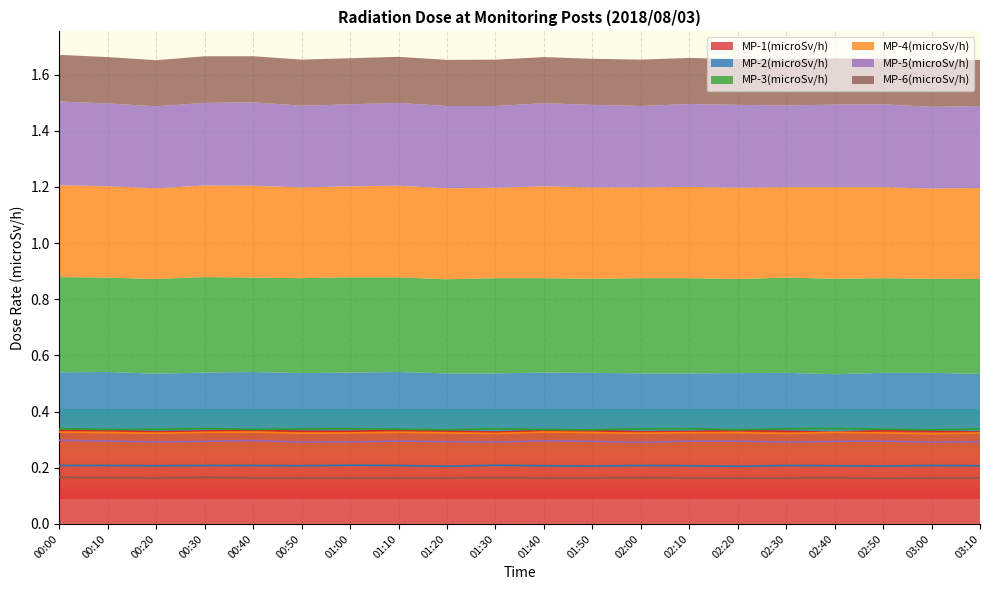

What is the label of the 17th point from the left?

02:40